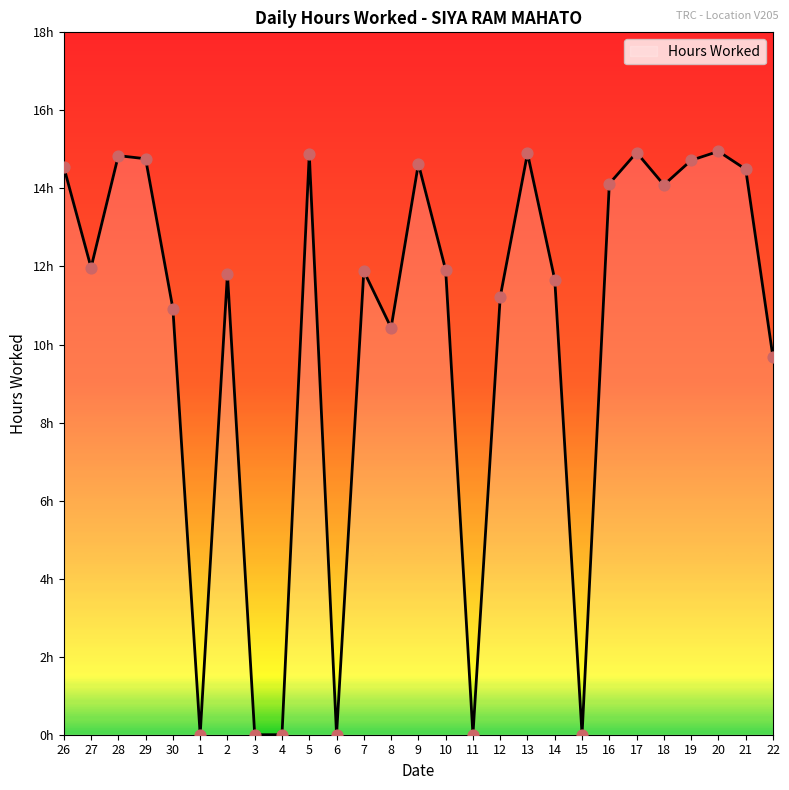

Between 20 and 30, which is larger?

20